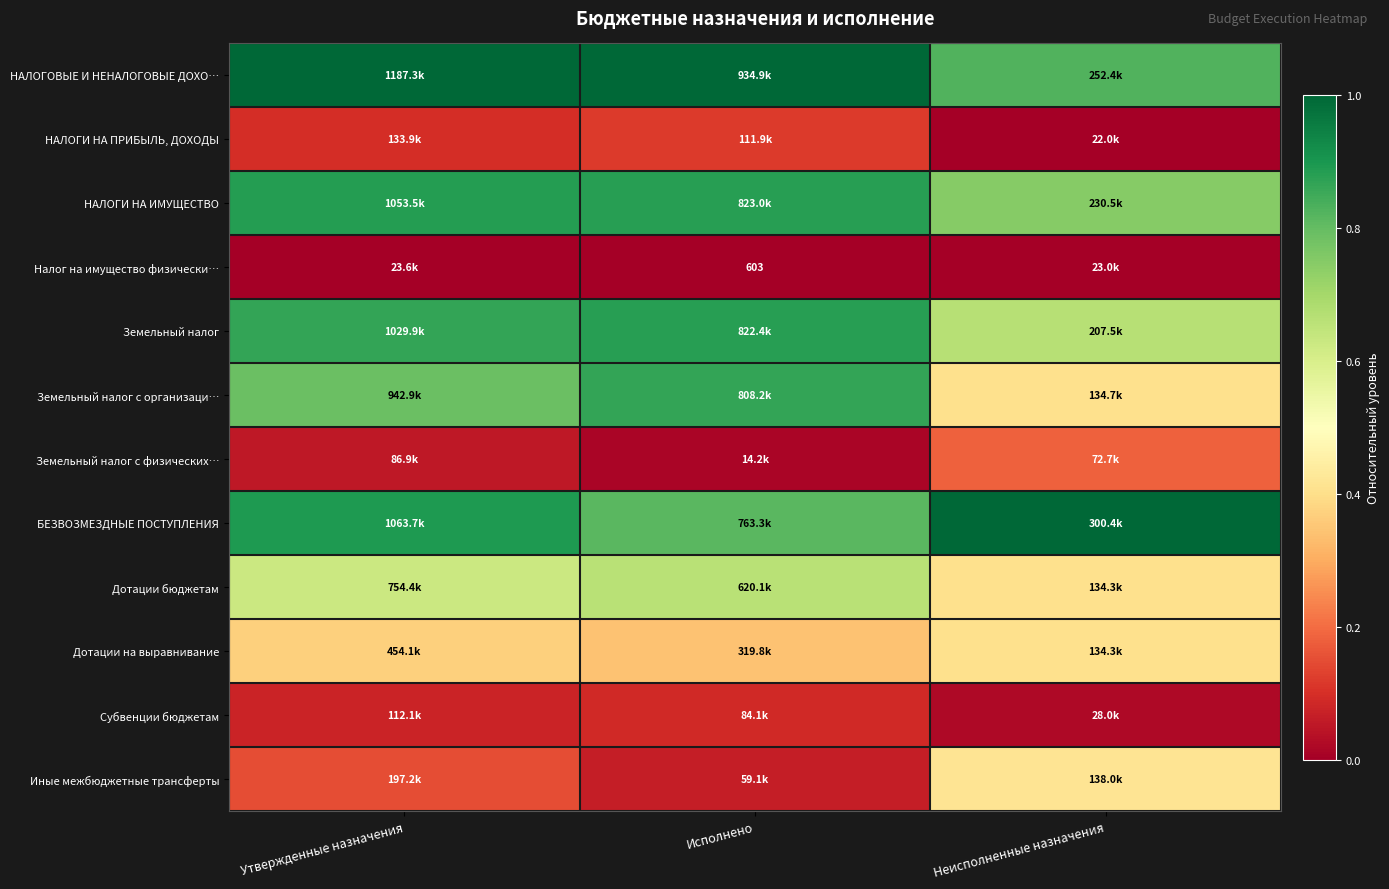

Which category has the highest value across all series?

Утвержденные назначения